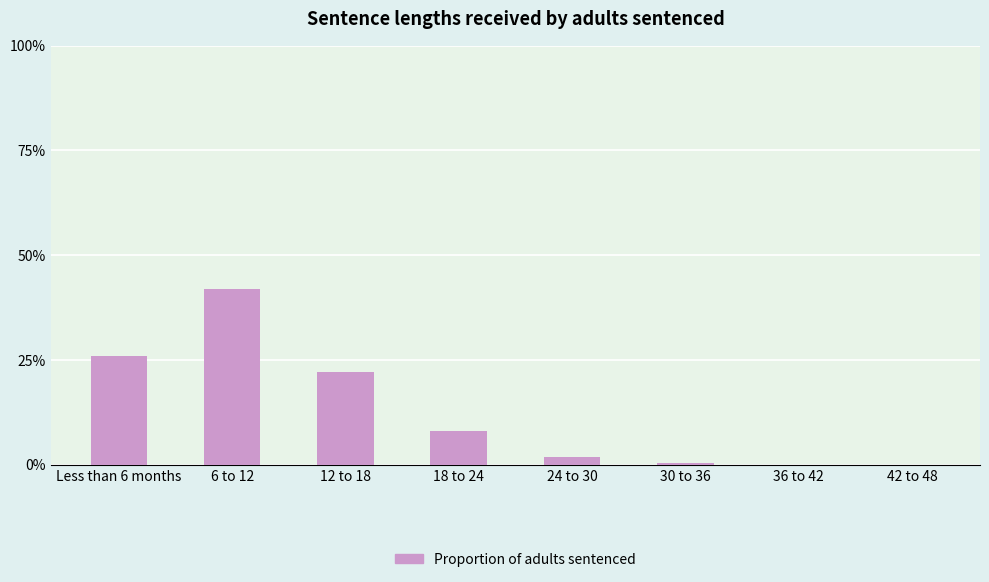

Where is the data nearest to the value 0?

36 to 42